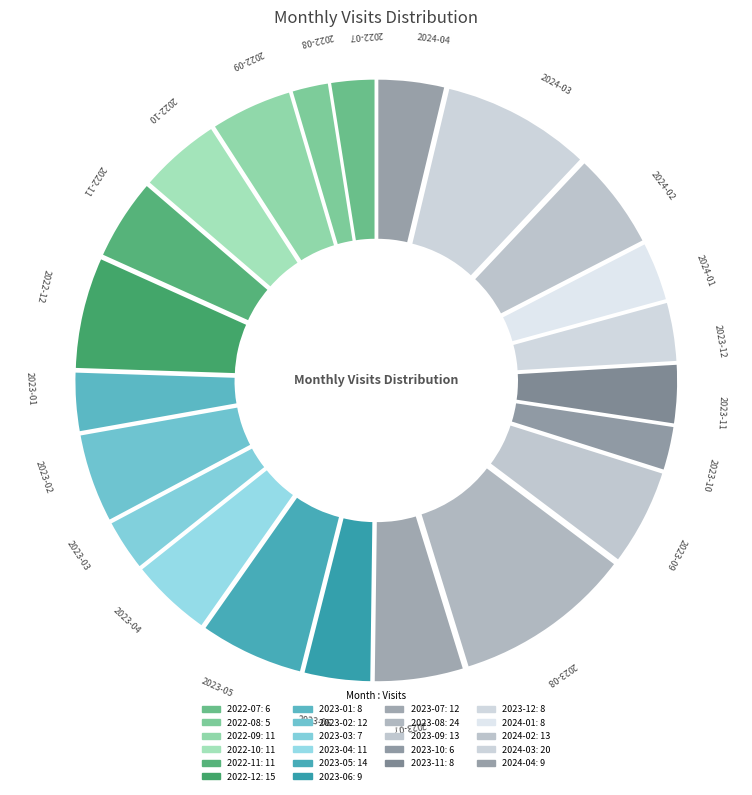

How much of the chart is everything except 2023-11?

96.7%